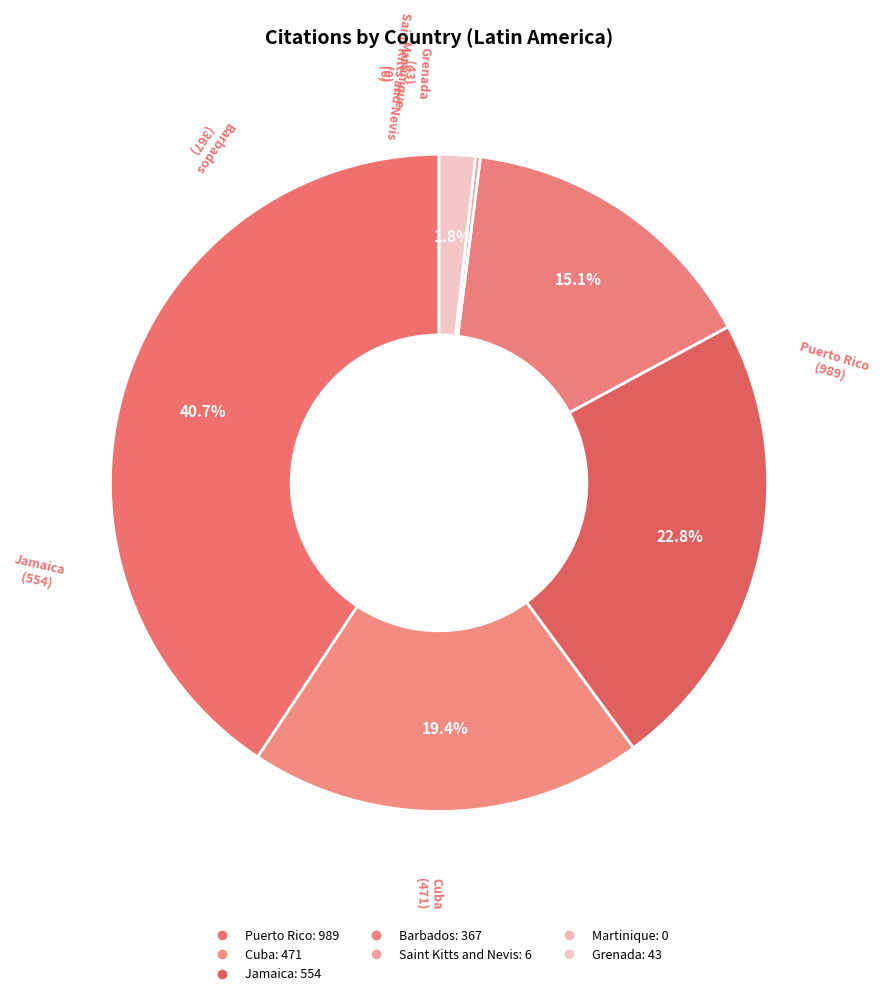

To the nearest percent, what is the average slice percentage?

14%